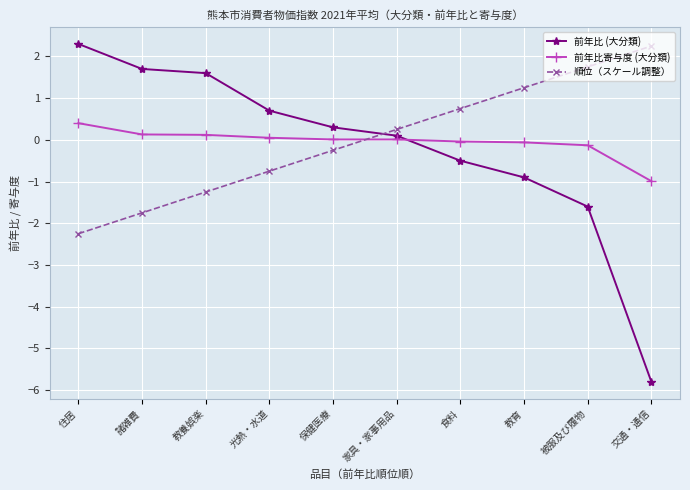

True or false: 前年比 (大分類) has more than 1 interior local peaks.

False